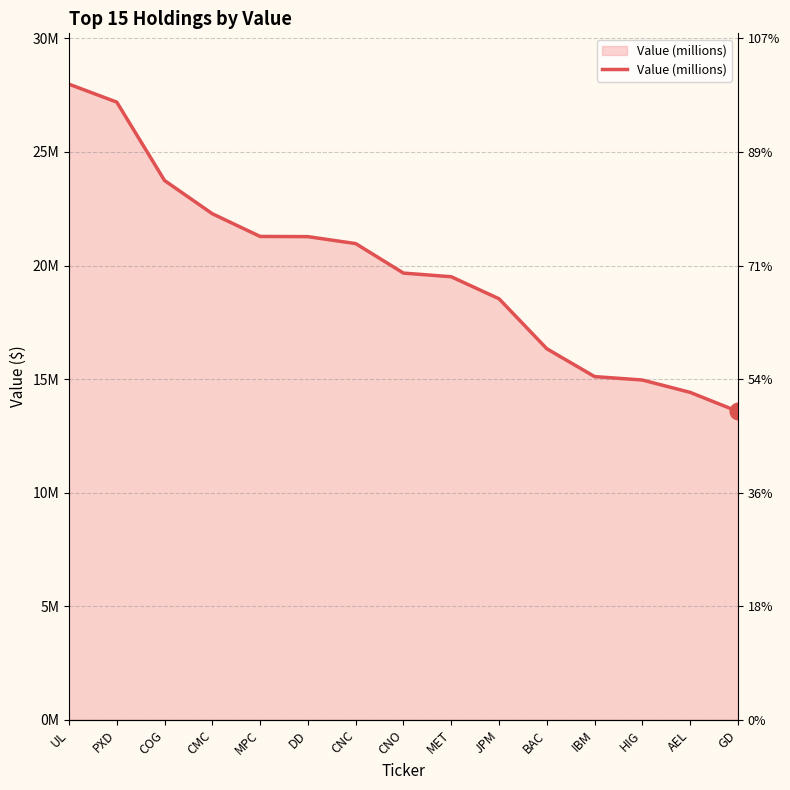

What position from the left is AEL?

14